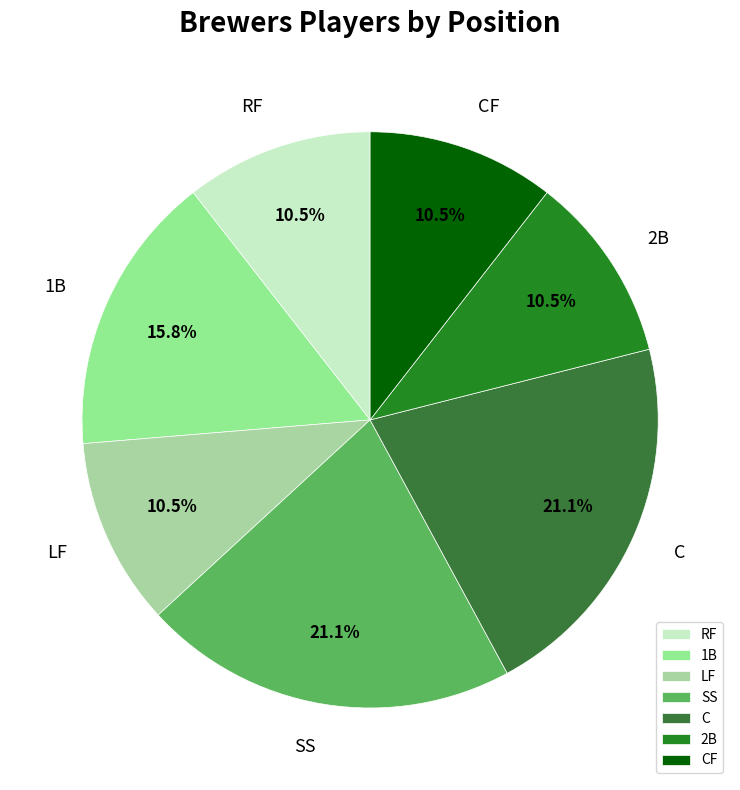

Does CF represent more than half of the total?

No